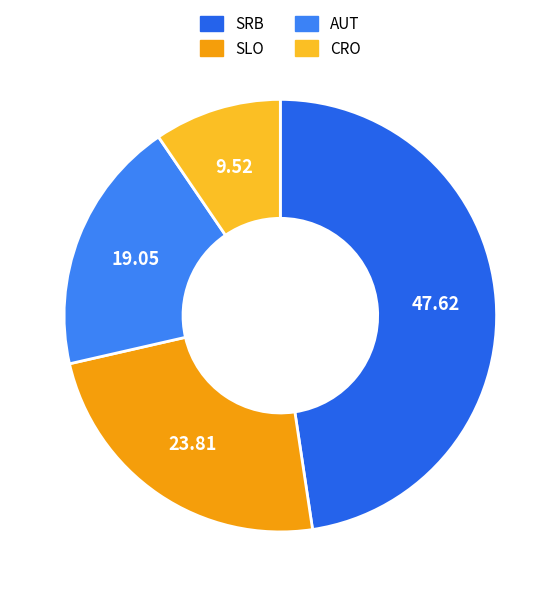

What is the total percentage of AUT and SLO?

42.9%